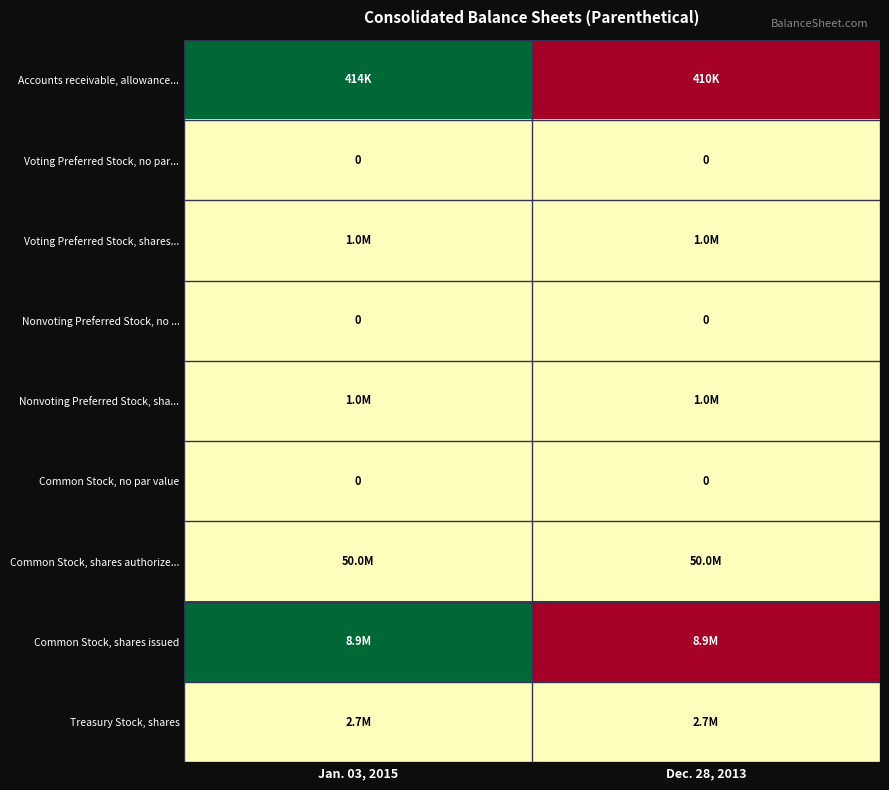

True or false: Nonvoting Preferred Stock, no ... has a value of 0.0 at Dec. 28, 2013.

True